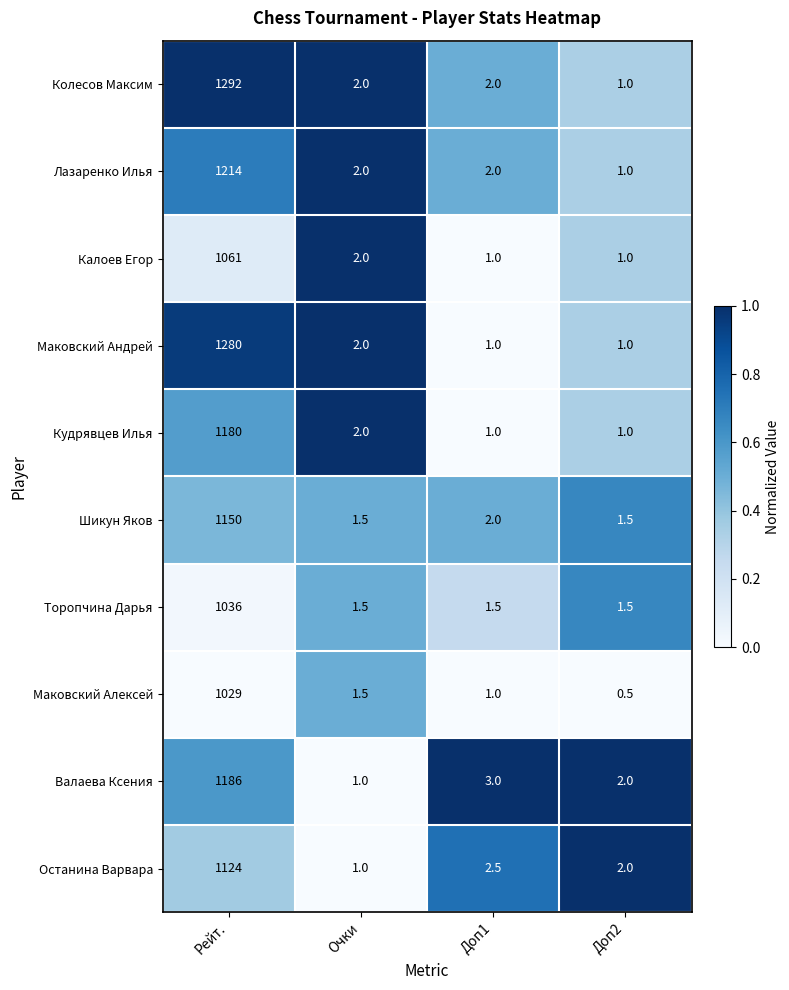

How many data points does each series have?

4